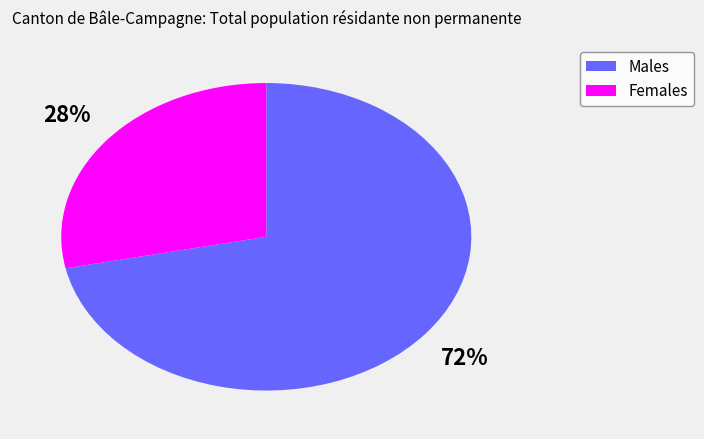

To the nearest percent, what is the average slice percentage?

50%